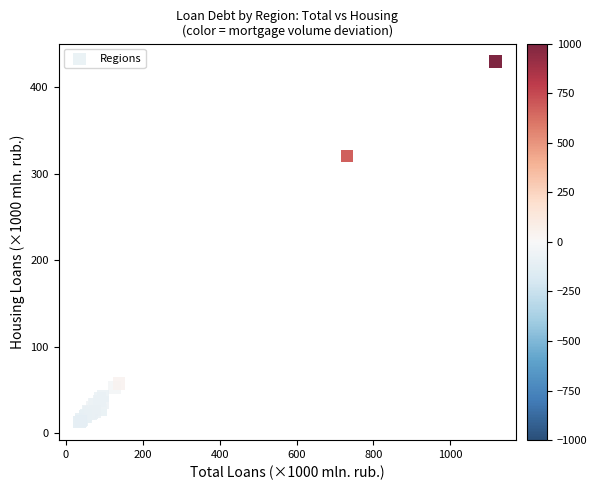

What Y value in the scatter plot is closest to 221?

320.6